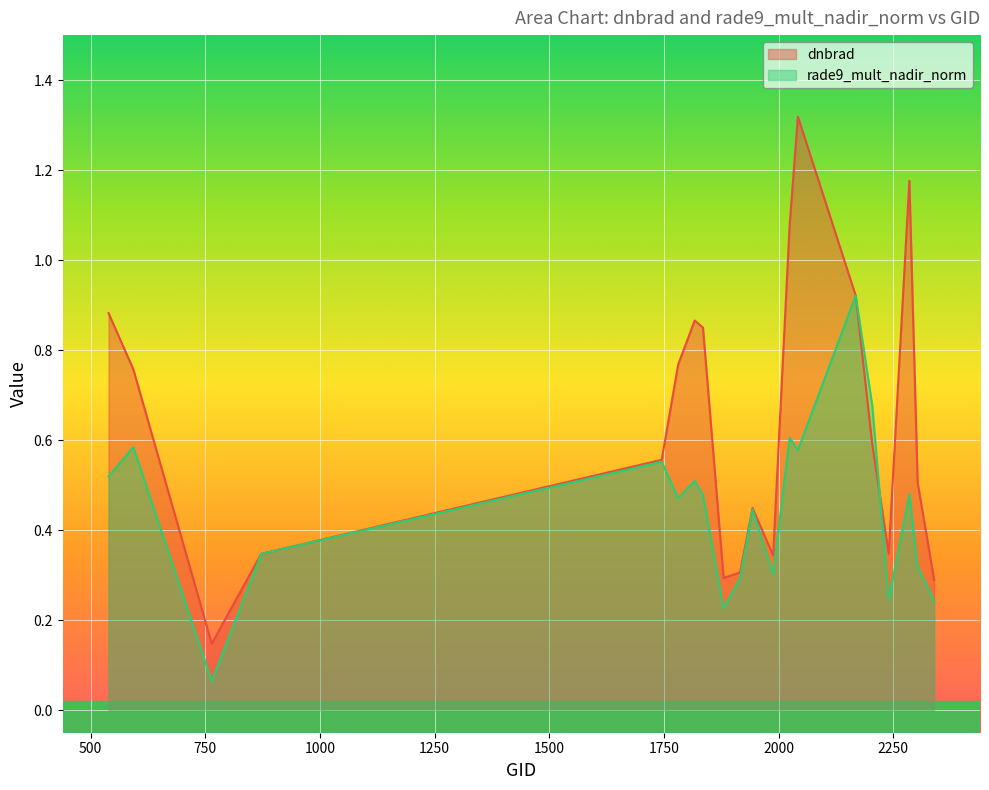

What is the highest value of the dnbrad series?

1.3